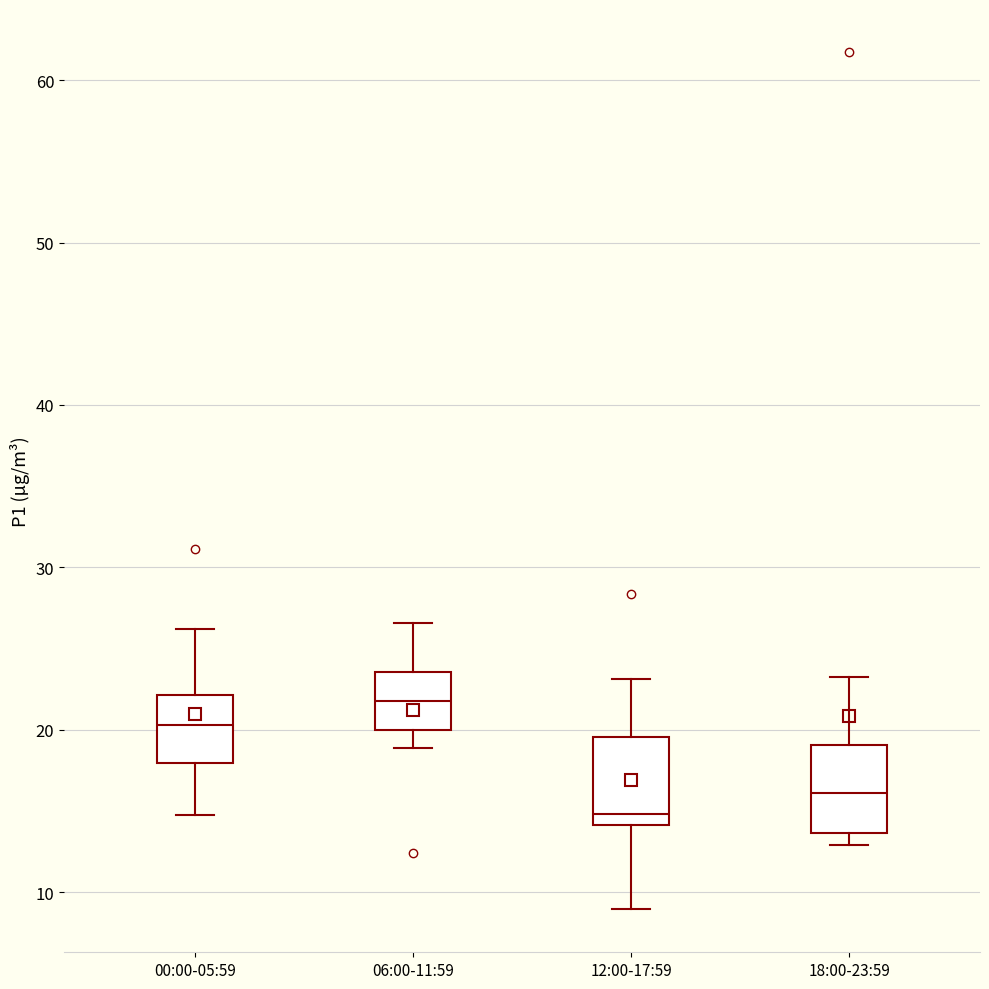

Where does the median line of the box for 18:00-23:59 sit on the y-axis? The values are not printed on the chart, so give them approximately, as read against the axis.

16